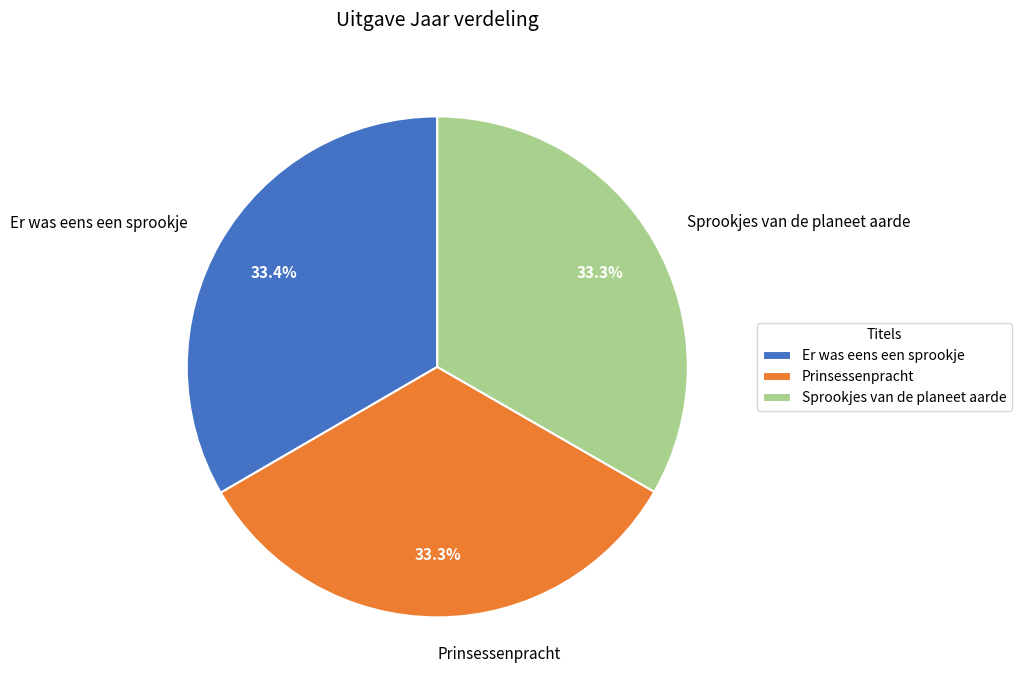

What percentage is the Er was eens een sprookje slice, to the nearest percent?

33%